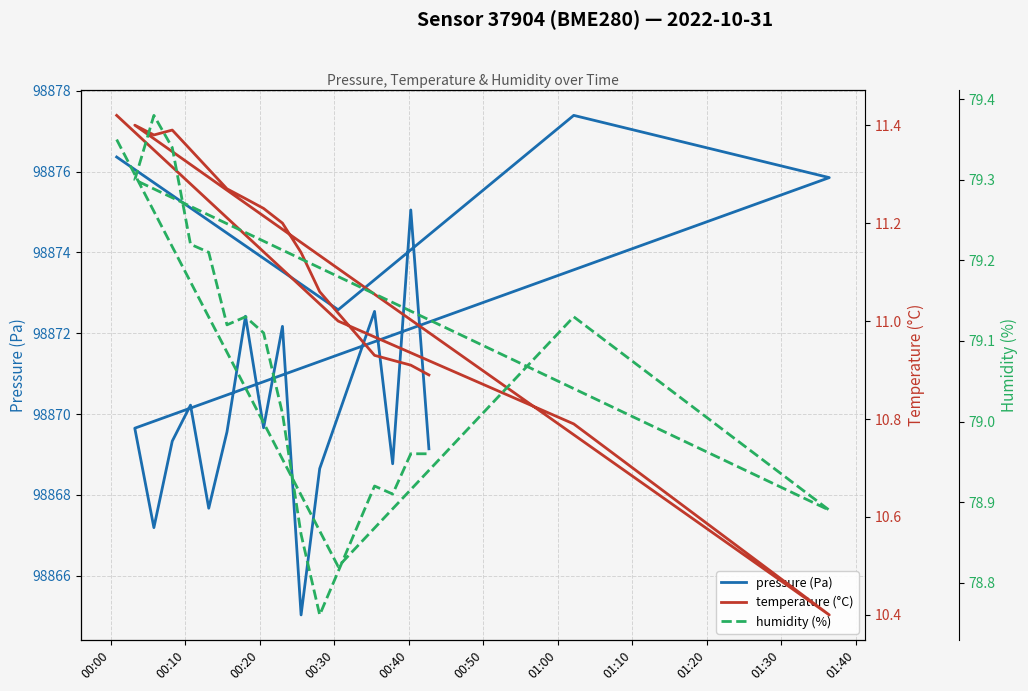

What is the highest value of the humidity (%) series?

79.4